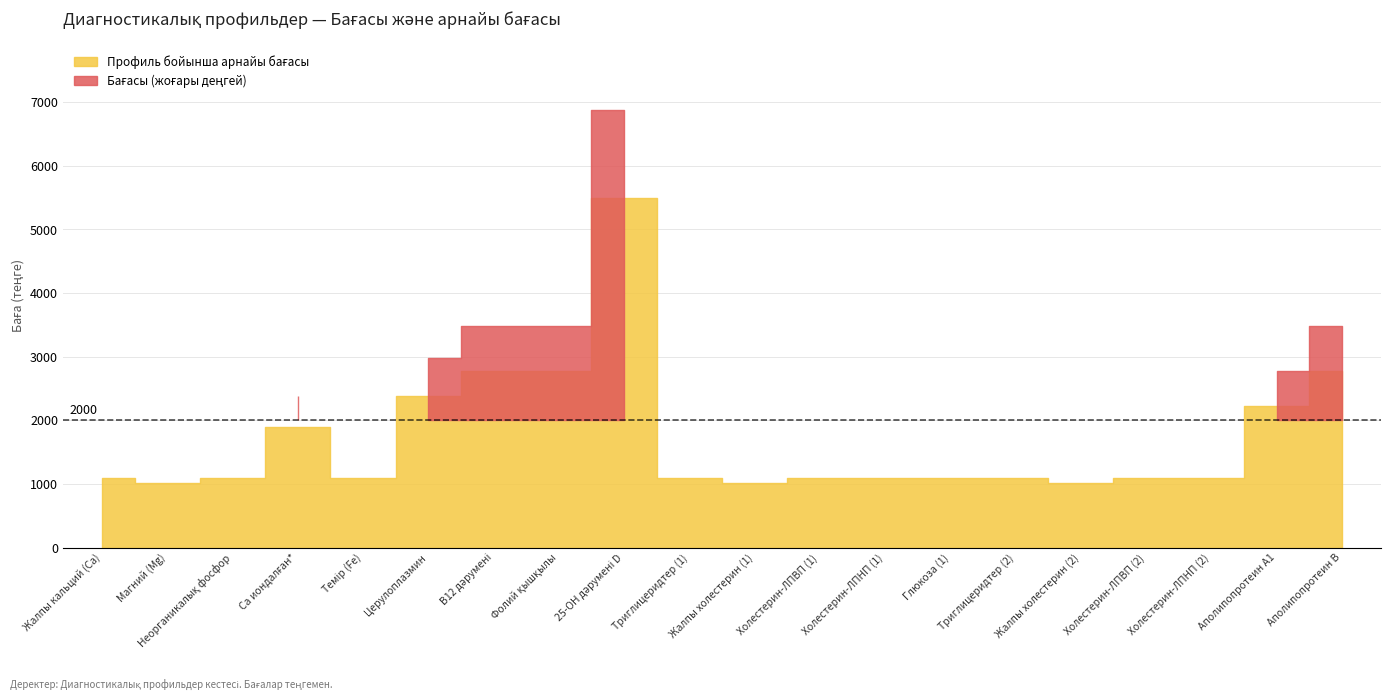

How many lines are shown in the chart?

2